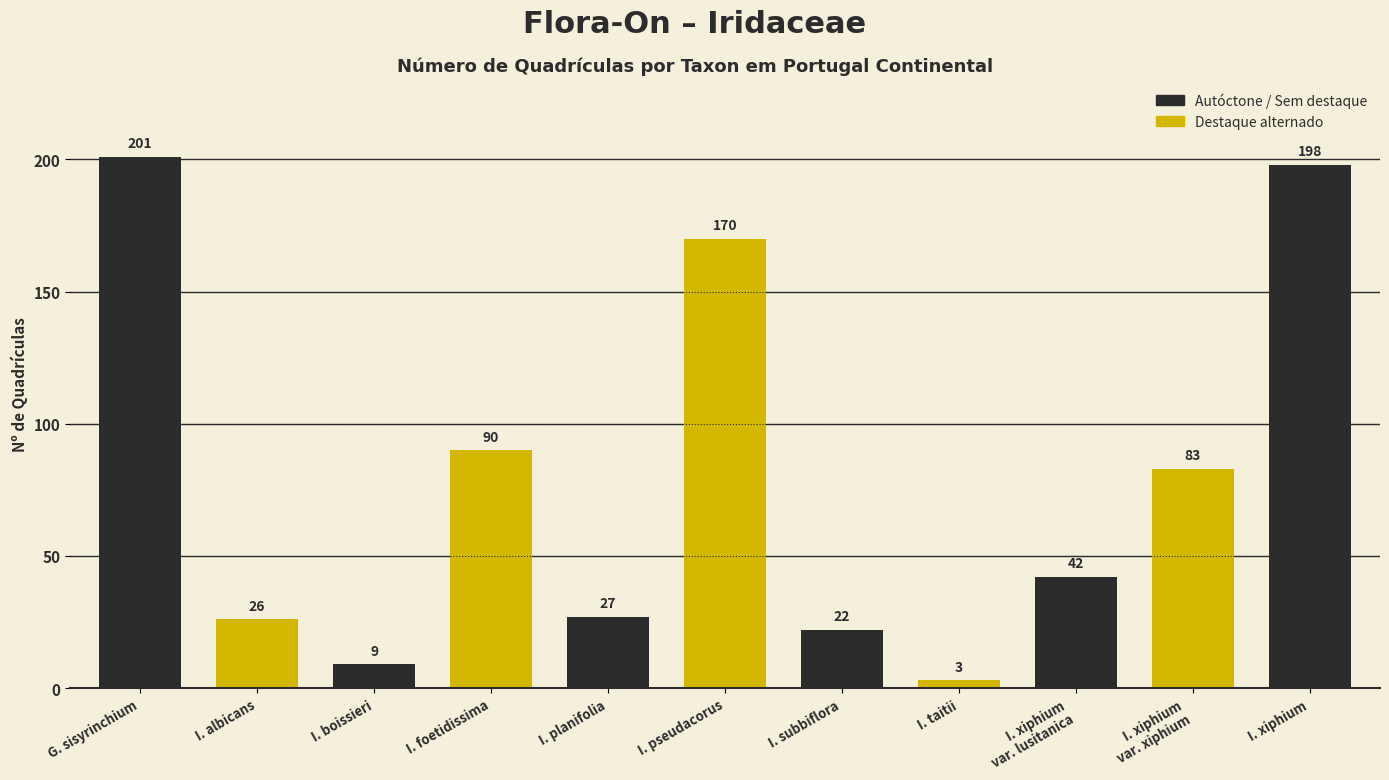

What is the label of the 2nd bar from the right?

I. xiphium
var. xiphium